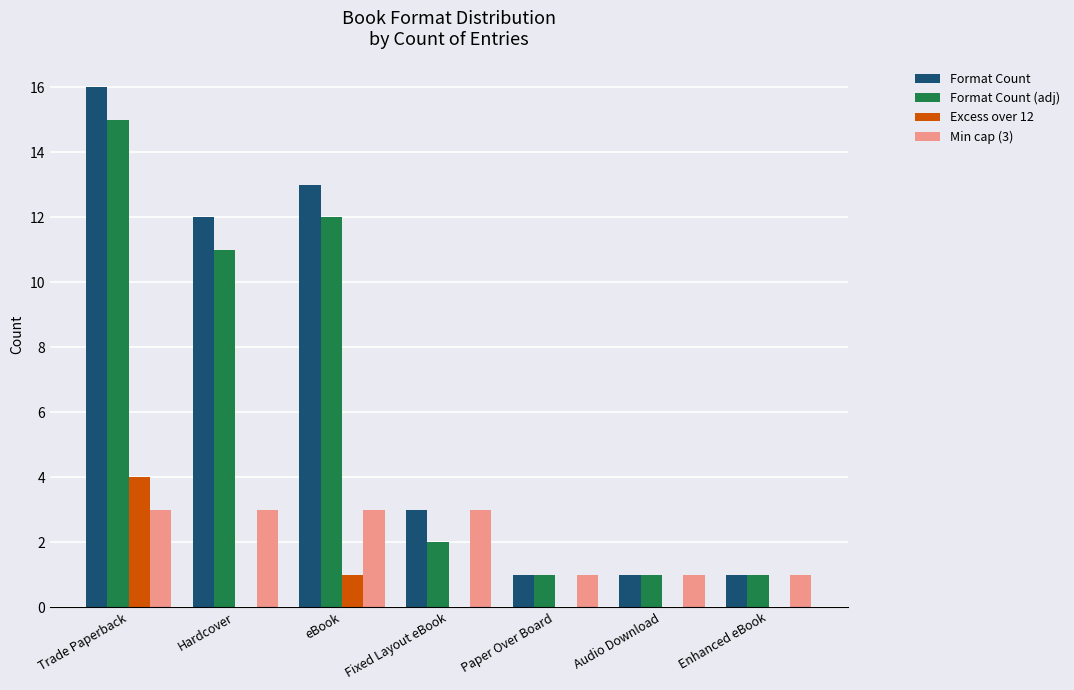

At which label does Format Count (adj) reach its peak?

Trade Paperback